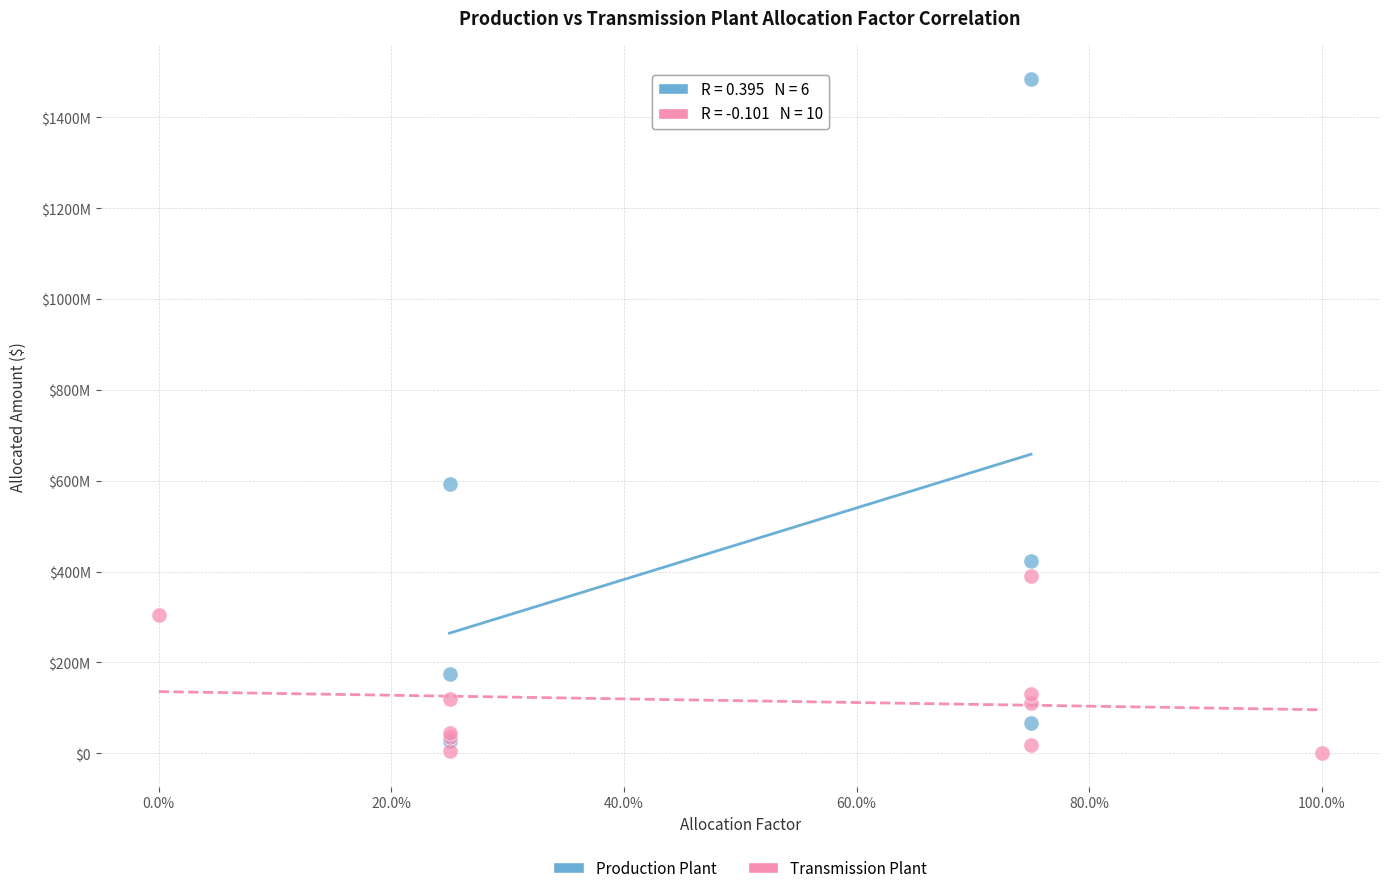

What are all the series names shown in the legend?

Production Plant, Transmission Plant